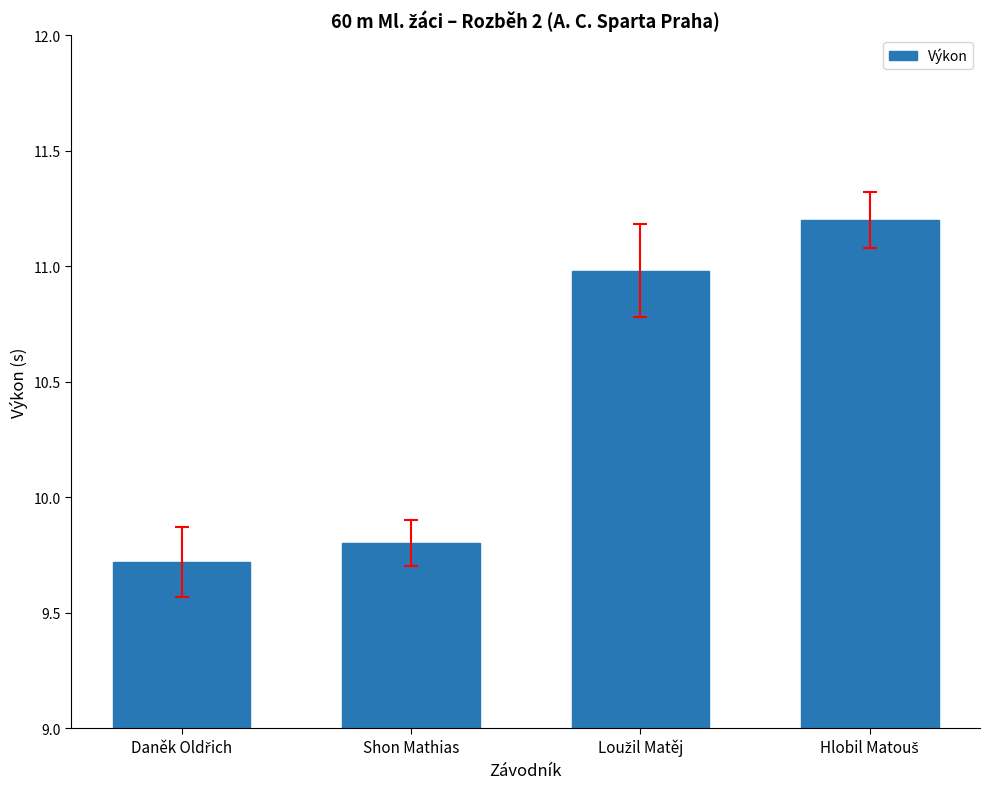

What is the minimum value shown in the chart?

9.7